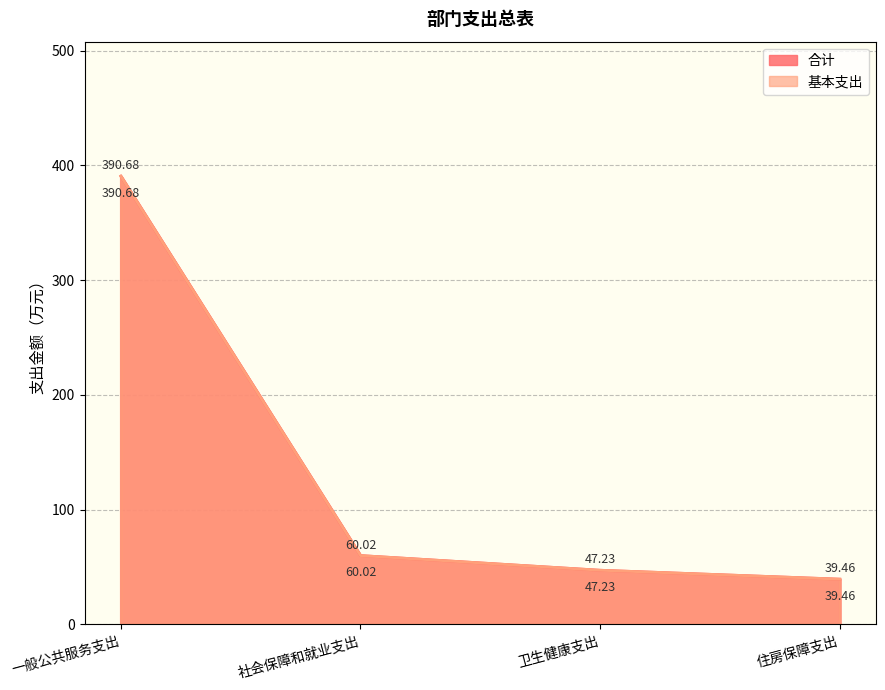

Reading left to right, extract all data points from this chart.

合计: 一般公共服务支出=390.7	社会保障和就业支出=60.0	卫生健康支出=47.2	住房保障支出=39.5
基本支出: 一般公共服务支出=390.7	社会保障和就业支出=60.0	卫生健康支出=47.2	住房保障支出=39.5